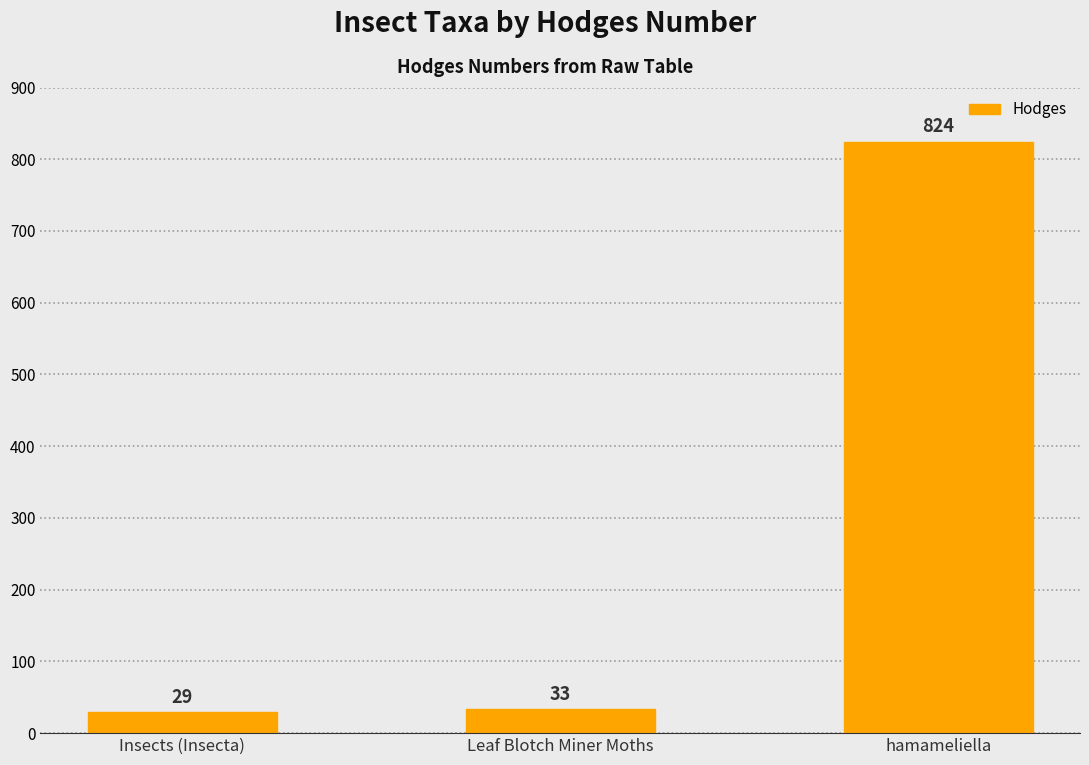

What is the maximum value shown in the chart?

824.0